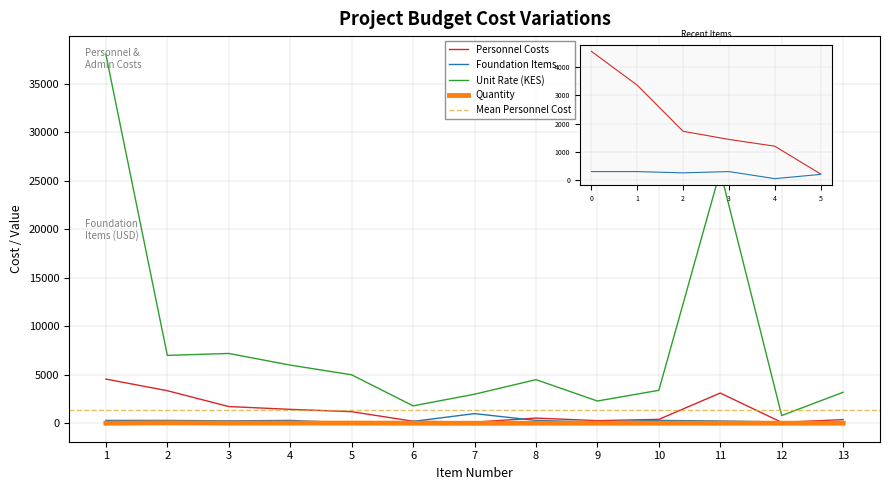

True or false: Unit Rate (KES) and Personnel Costs cross at least once.

False